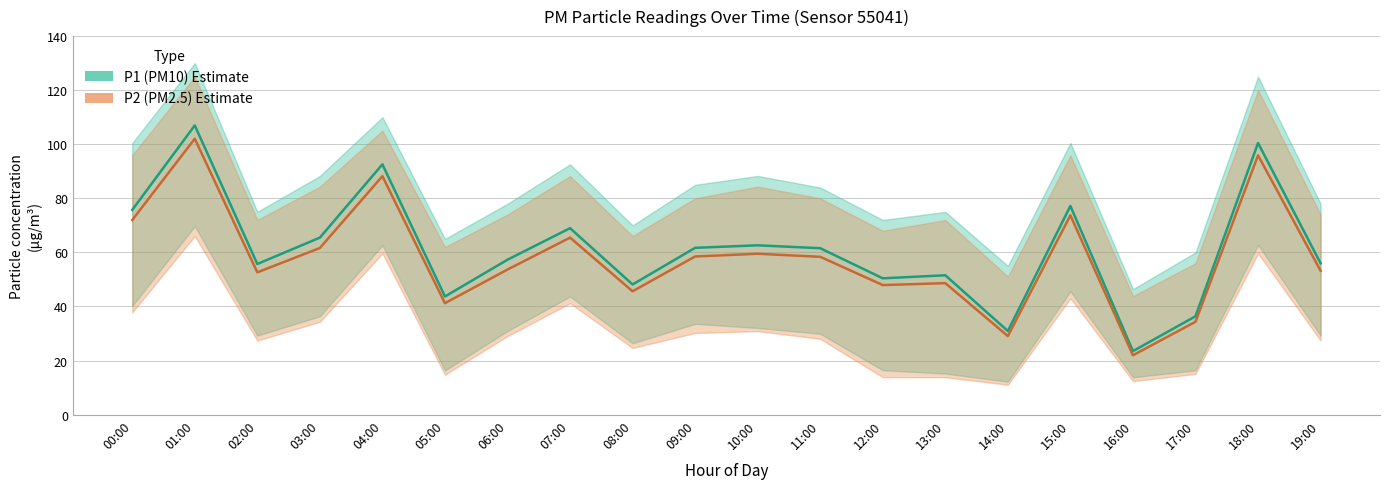

What are all the series names shown in the legend?

P1 (PM10), P2 (PM2.5)